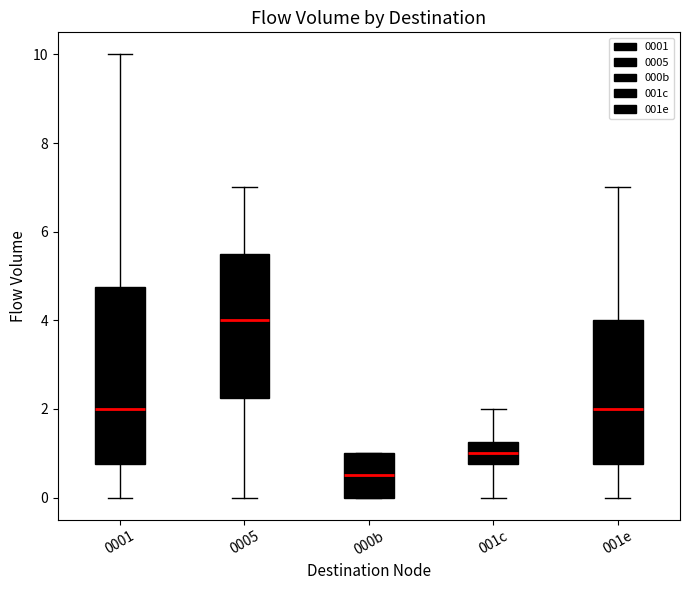

Reading left to right, transcribe this box plot: for each box, give where its median line is, the range the box spans, and where its two whiskers end, as read against the y-axis. The values are not printed on the chart, so give them approximately, as read against the axis.

0001: median 2.0, box 0.8 to 4.8, whiskers 0.0 to 10.0
0005: median 4.0, box 2.2 to 5.6, whiskers 0.0 to 7.0
000b: median 0.6, box 0.0 to 1.0, whiskers 0.0 to 1.0
001c: median 1.0, box 0.8 to 1.2, whiskers 0.0 to 2.0
001e: median 2.0, box 0.8 to 4.0, whiskers 0.0 to 7.0